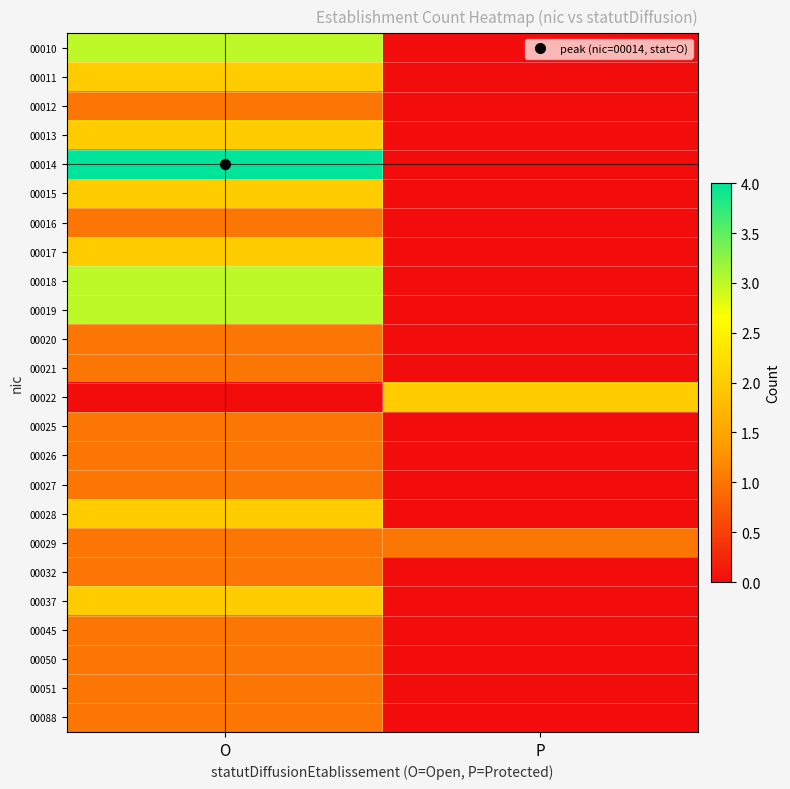

Reading right to left, what are all the values shown in this chart?

00010: P=0	O=3
00011: P=0	O=2
00012: P=0	O=1
00013: P=0	O=2
00014: P=0	O=4
00015: P=0	O=2
00016: P=0	O=1
00017: P=0	O=2
00018: P=0	O=3
00019: P=0	O=3
00020: P=0	O=1
00021: P=0	O=1
00022: P=2	O=0
00025: P=0	O=1
00026: P=0	O=1
00027: P=0	O=1
00028: P=0	O=2
00029: P=1	O=1
00032: P=0	O=1
00037: P=0	O=2
00045: P=0	O=1
00050: P=0	O=1
00051: P=0	O=1
00088: P=0	O=1